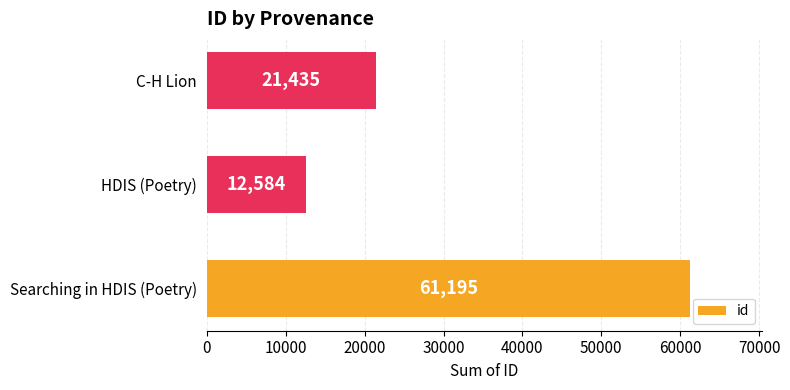

What is the ratio of the value at C-H Lion to the value at Searching in HDIS (Poetry)?

0.4